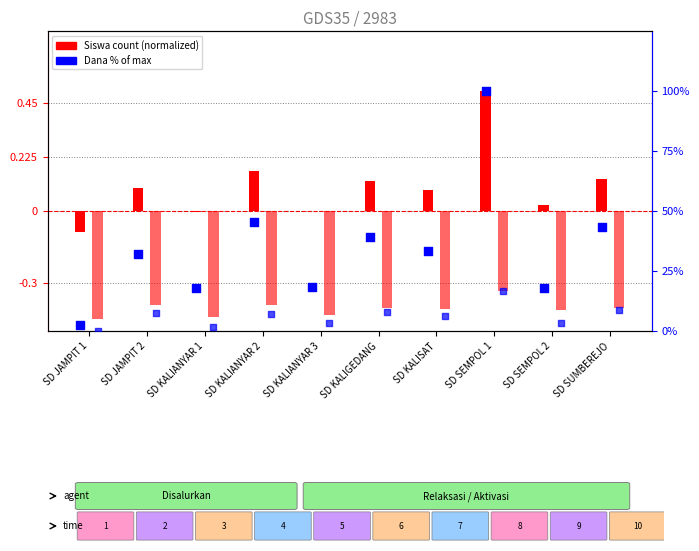

At how many categories does at least one series exceed 98?

1